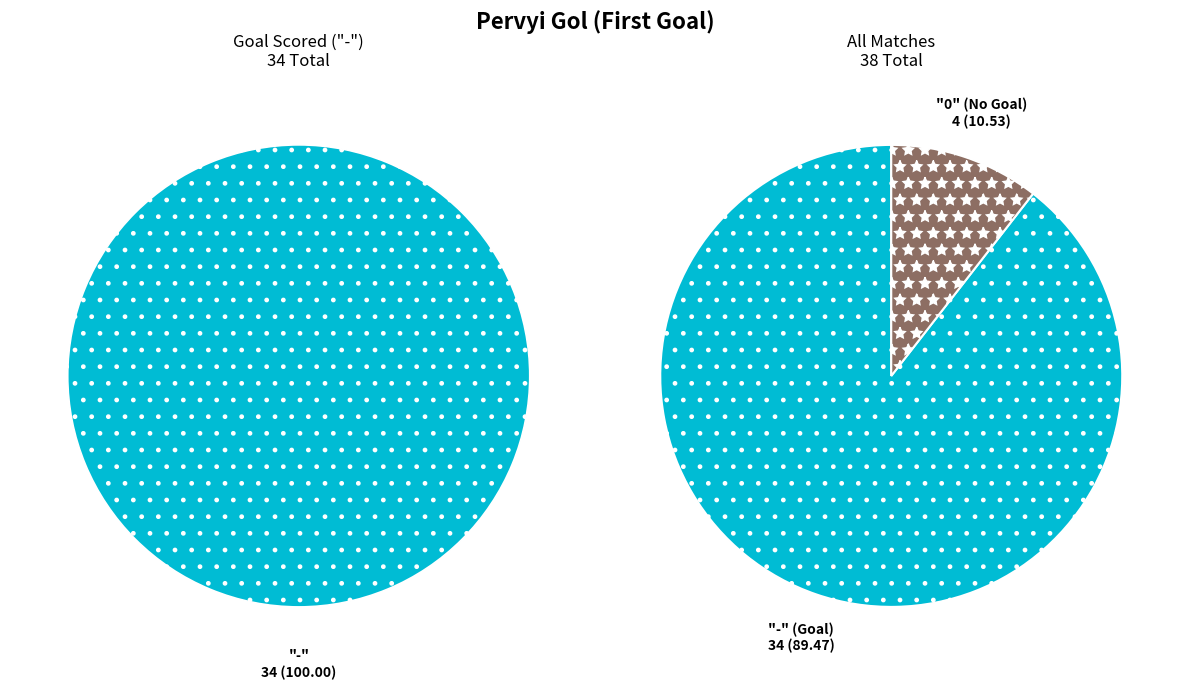

Which category has the biggest portion of the pie?

-